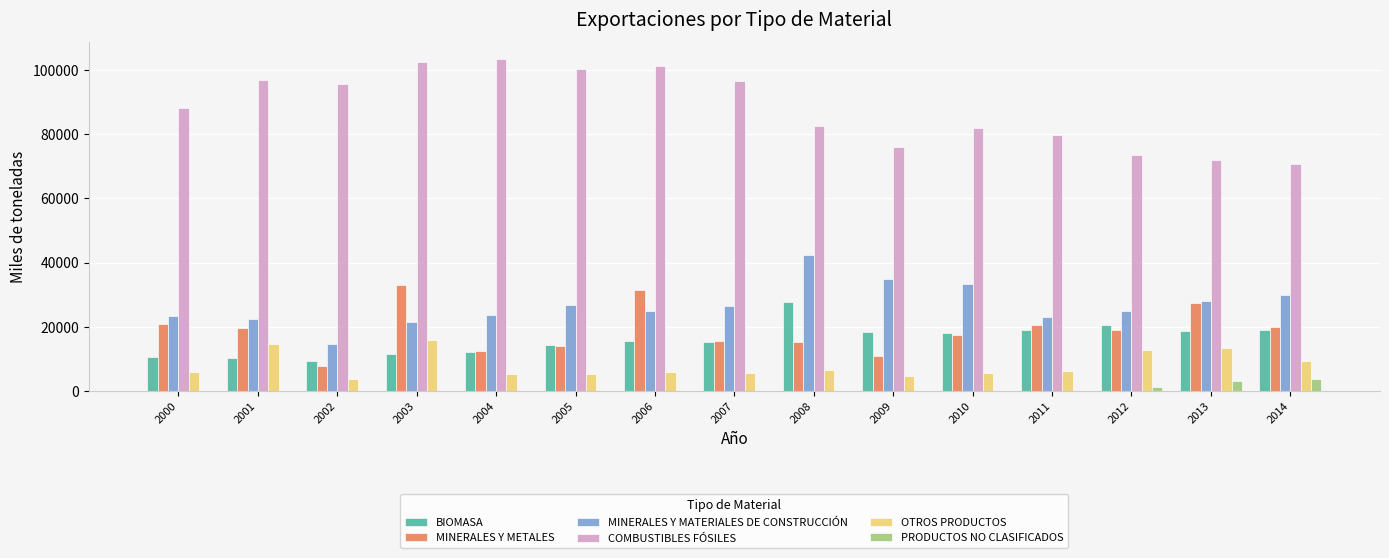

What are all the series names shown in the legend?

BIOMASA, MINERALES Y METALES, MINERALES Y MATERIALES DE CONSTRUCCIÓN, COMBUSTIBLES FÓSILES, OTROS PRODUCTOS, PRODUCTOS NO CLASIFICADOS